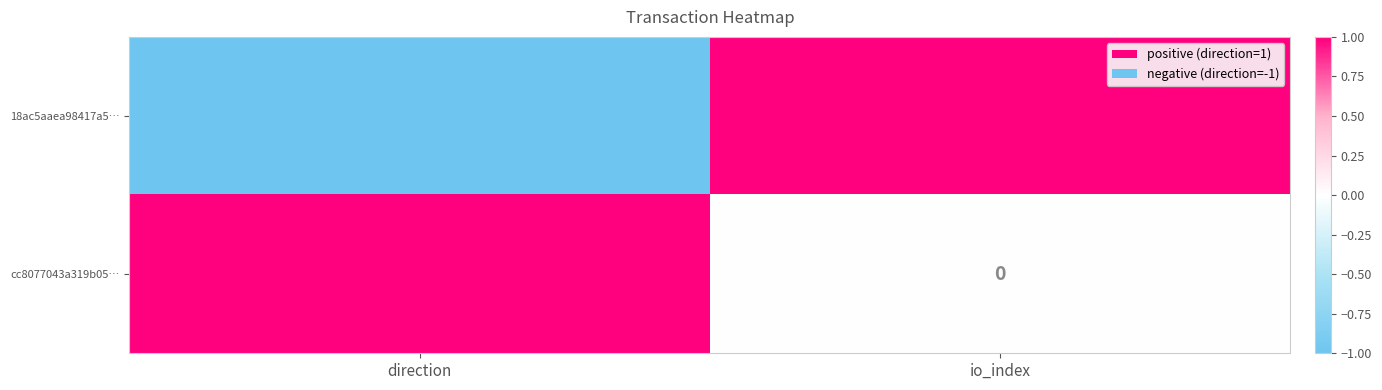

Count the number of data series in this chart.

2